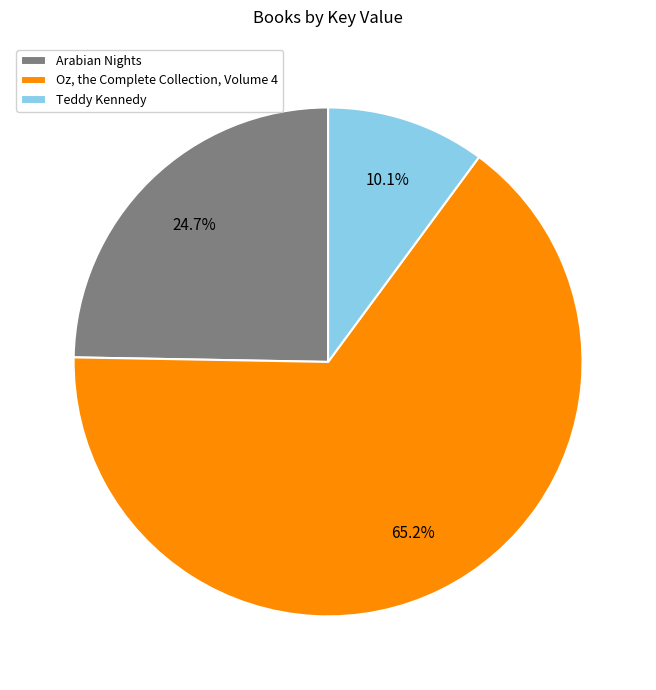

Is it true that Oz, the Complete Collection, Volume 4 is 65% of the pie?

True